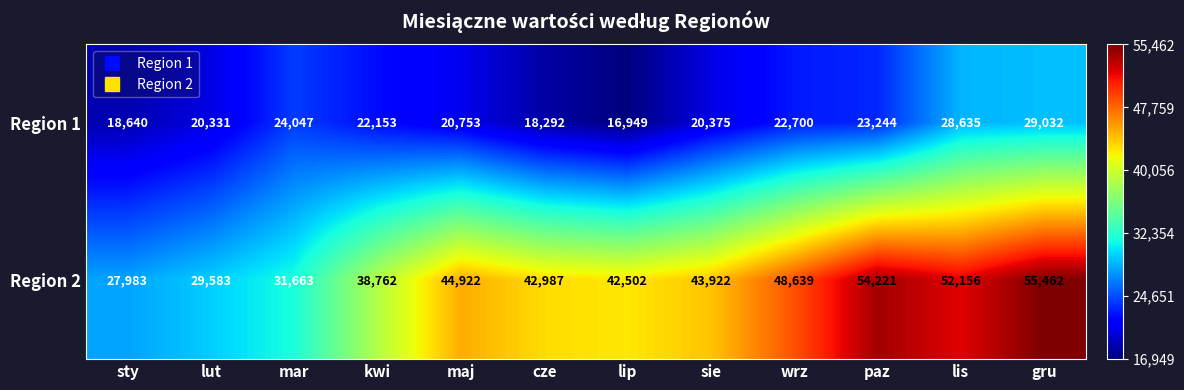

Between sie and wrz, which series saw the biggest shift?

Region 2